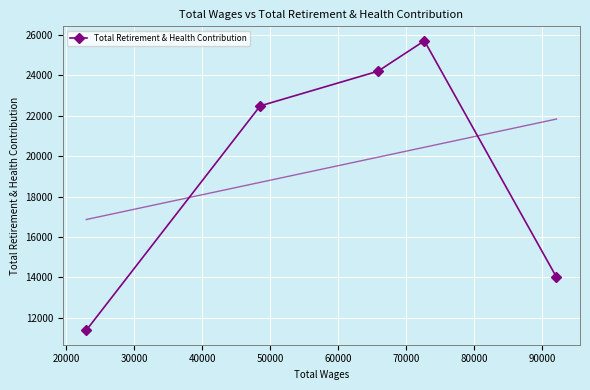

How many data points are less than 22491?

2